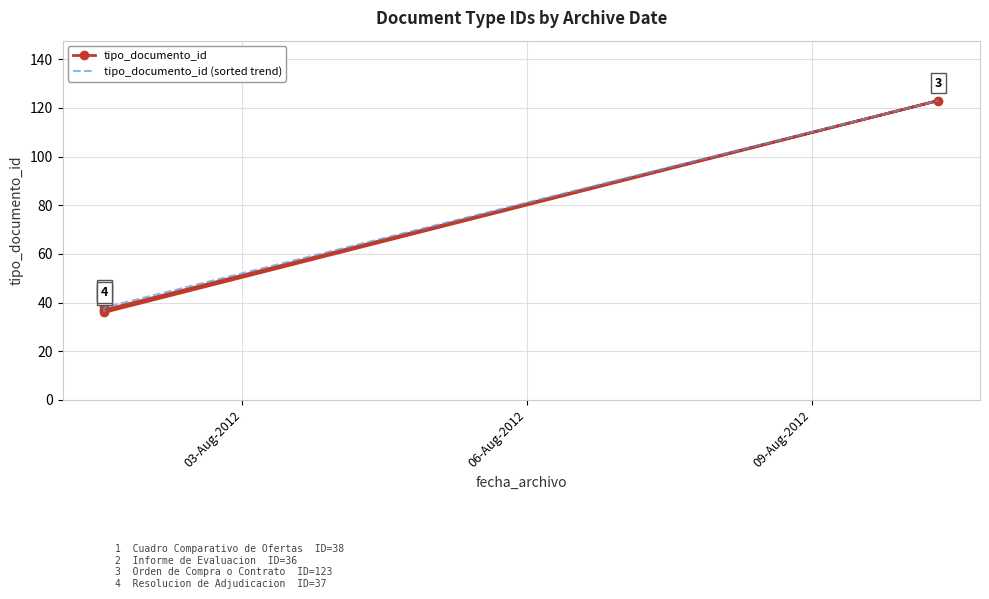

True or false: tipo_documento_id (sorted trend) has more than 1 points higher than both neighbors.

False